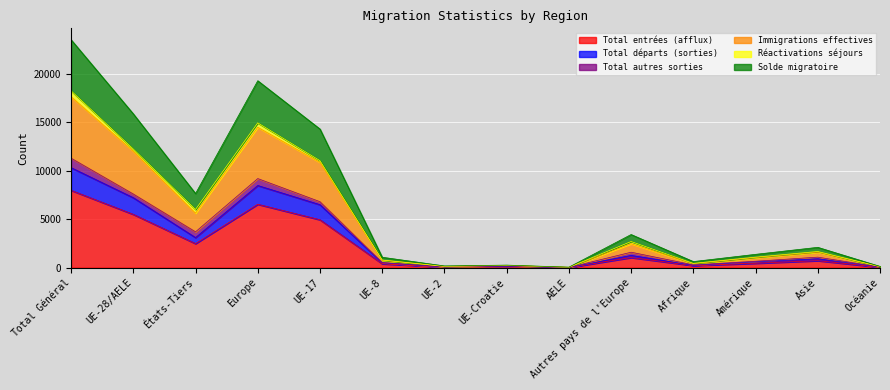

What is the maximum value for Total entrées (afflux)?

7973